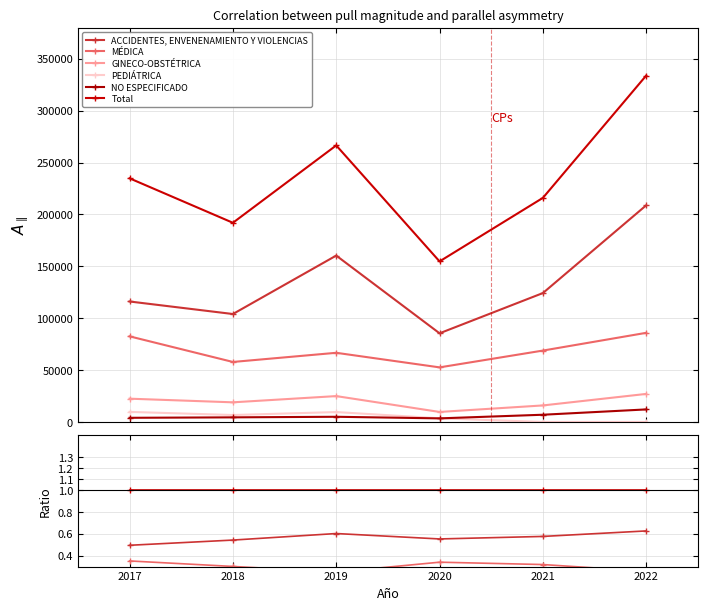

What is the minimum value for MÉDICA?

0.3